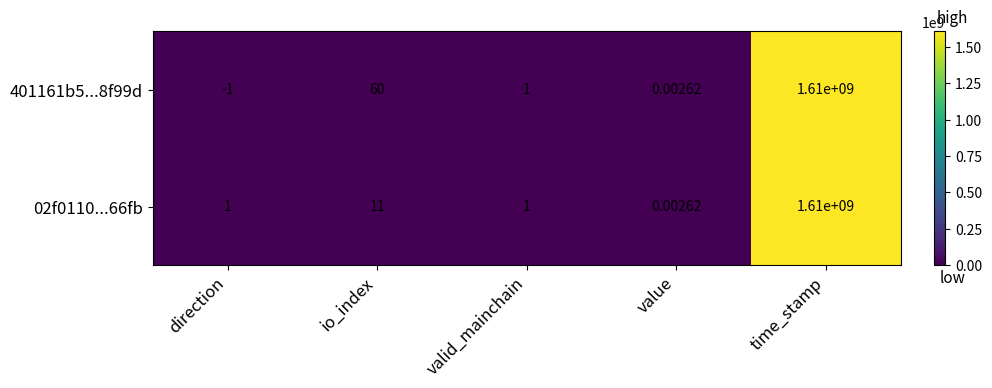

At which label does 401161b5...8f99d first exceed 1?

io_index